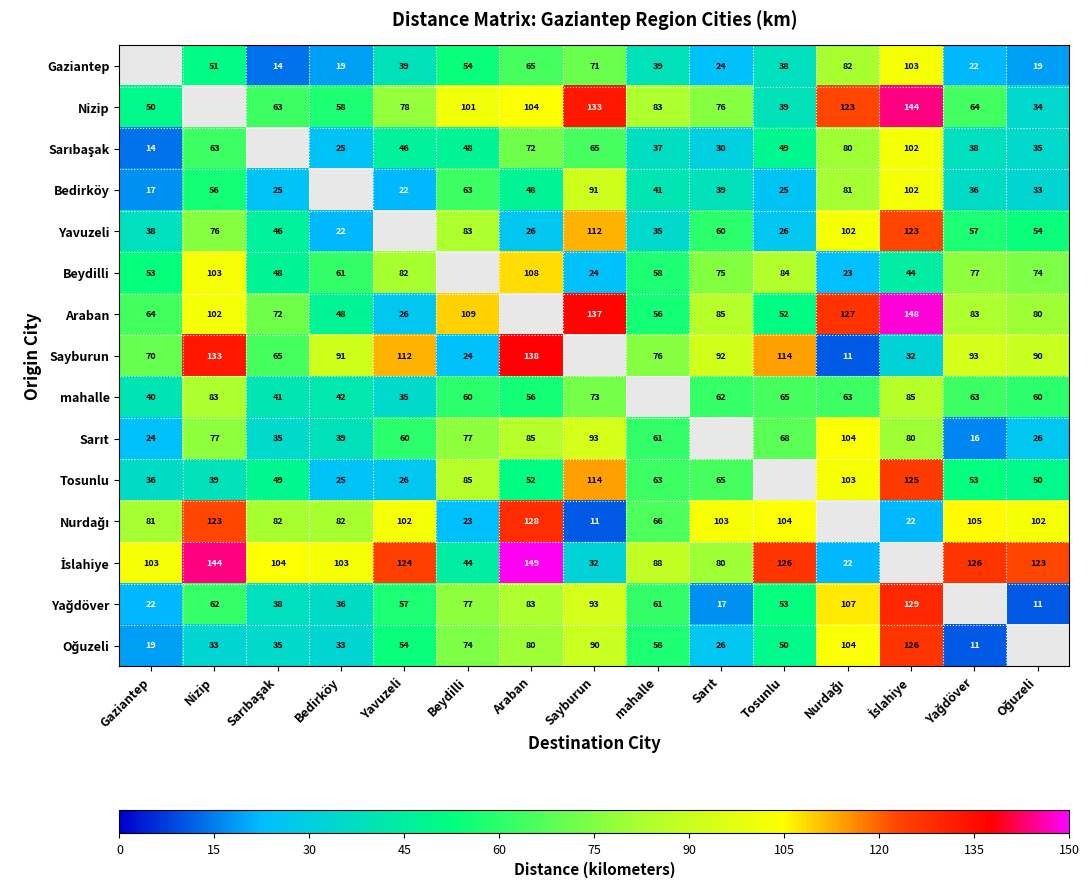

Which label corresponds to the largest value in the chart?

Araban